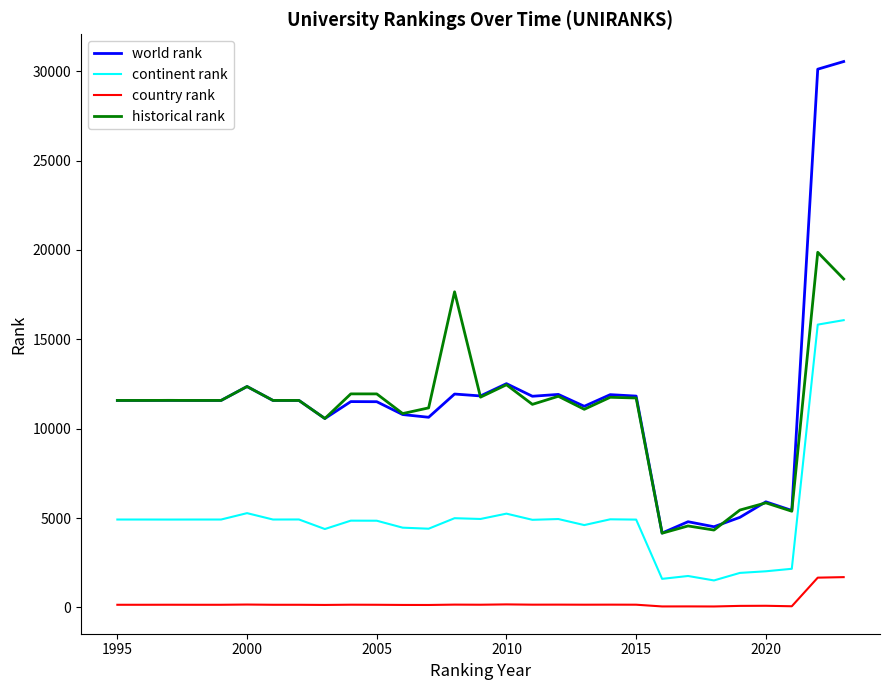

Count the number of categories in the chart.

29